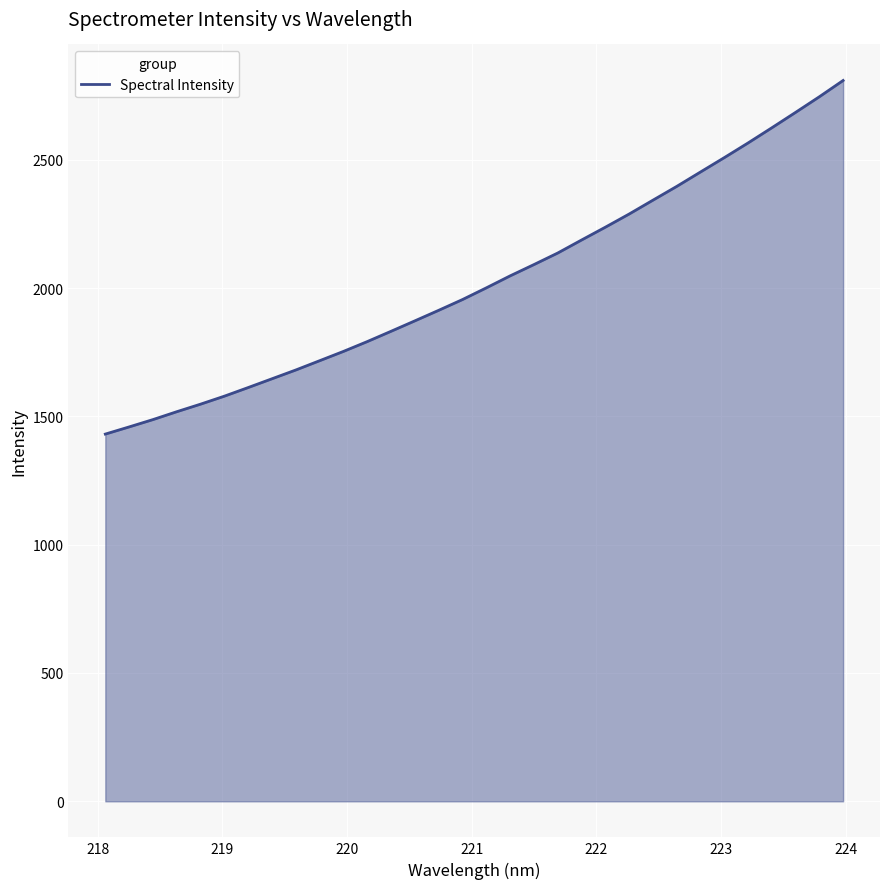

What is the difference between the maximum and minimum values?

1377.8